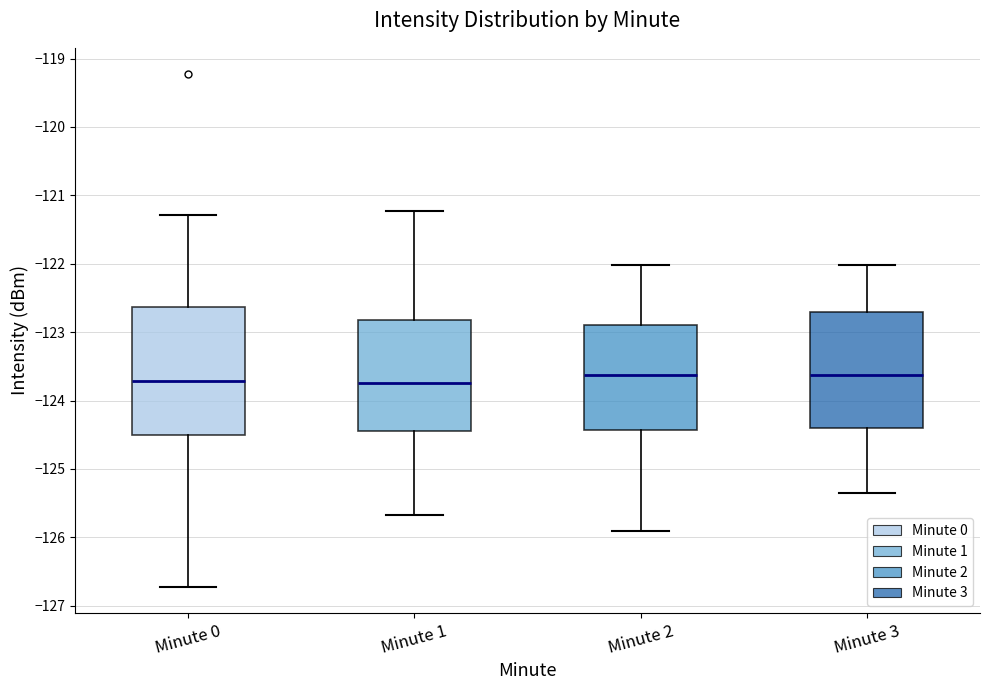

Reading left to right, read every box against the y-axis: the position of its median line, the range the box covers, and the ends of its whiskers. The values are not printed on the chart, so give them approximately, as read against the axis.

Minute 0: median -123.7, box -124.5 to -122.6, whiskers -126.7 to -121.3
Minute 1: median -123.7, box -124.4 to -122.8, whiskers -125.7 to -121.2
Minute 2: median -123.6, box -124.4 to -122.9, whiskers -125.9 to -122.0
Minute 3: median -123.6, box -124.4 to -122.7, whiskers -125.3 to -122.0